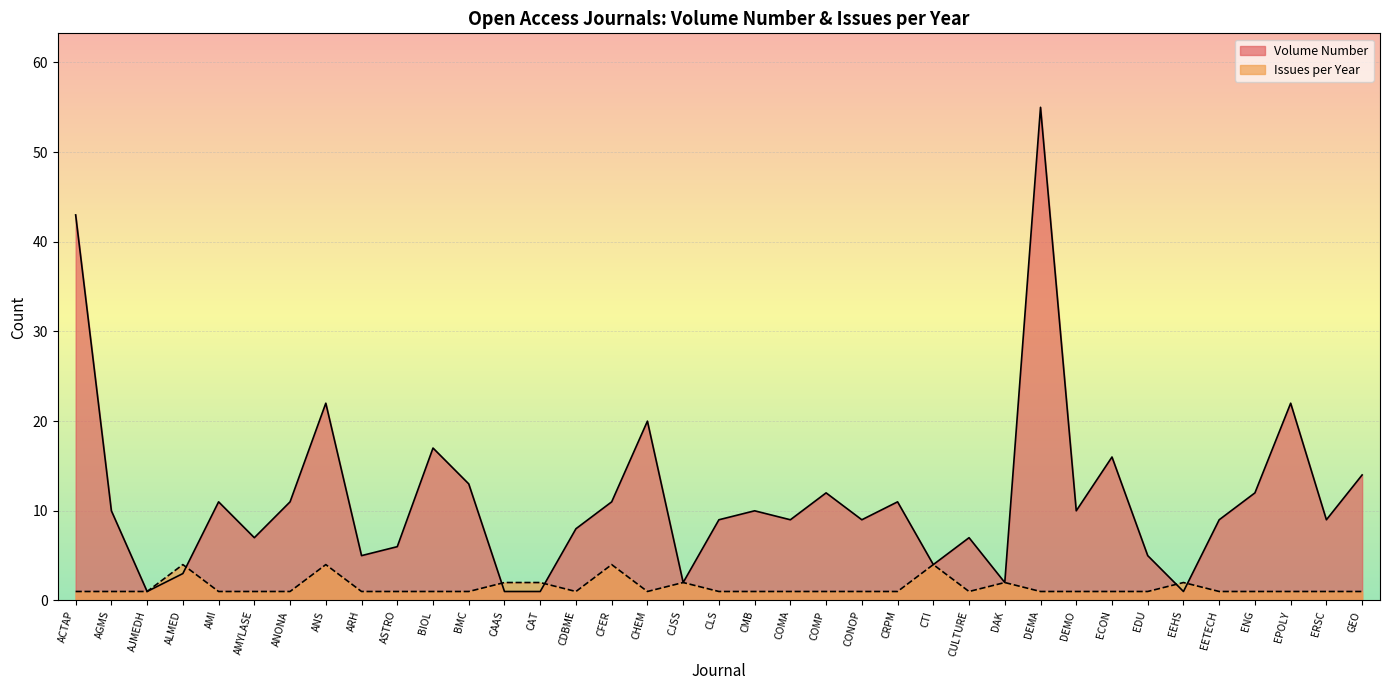

Count the Issues per Year values in the range 1 to 2.

33